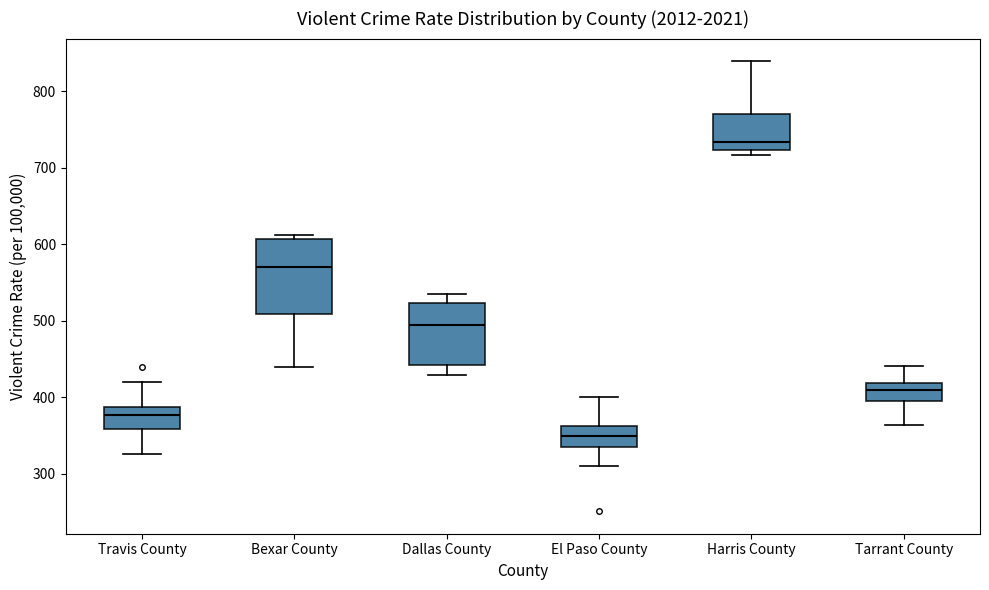

Reading left to right, transcribe this box plot: for each box, give where its median line is, the range the box spans, and where its two whiskers end, as read against the y-axis. The values are not printed on the chart, so give them approximately, as read against the axis.

Travis County: median 380, box 360 to 390, whiskers 330 to 420
Bexar County: median 570, box 510 to 610, whiskers 440 to 610 (just above the box's upper edge)
Dallas County: median 490, box 440 to 520, whiskers 430 to 540
El Paso County: median 350, box 340 to 360, whiskers 310 to 400
Harris County: median 730, box 720 to 770, whiskers 720 (just below the box's lower edge) to 840
Tarrant County: median 410, box 390 to 420, whiskers 360 to 440